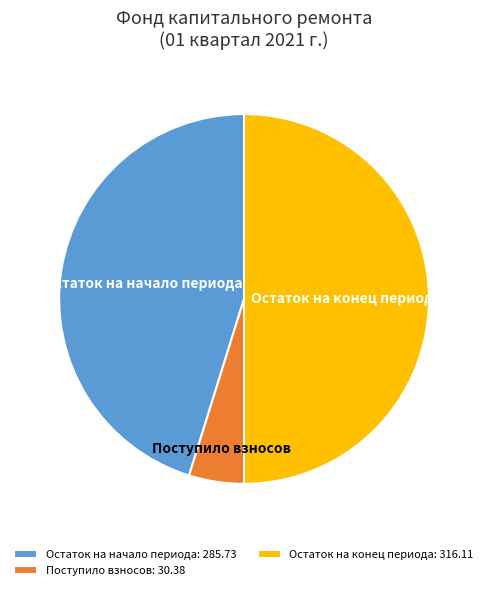

Is it true that Остаток на начало периода is 45% of the pie?

True